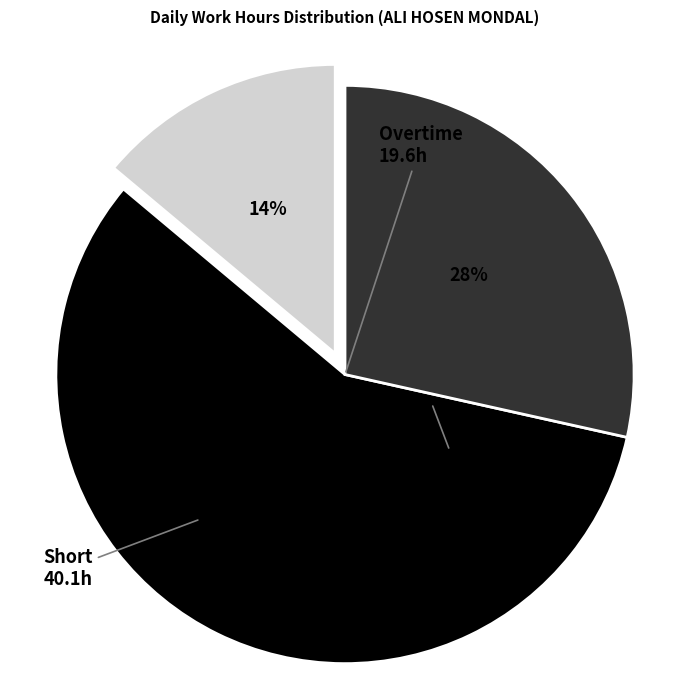

Is there a majority slice in this chart?

Yes